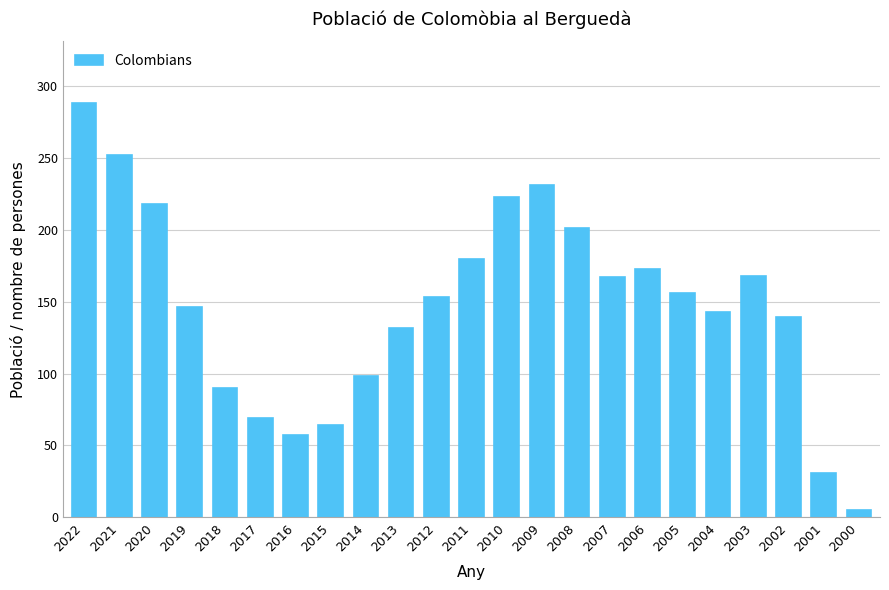

What is the ratio of the value at 2012 to the value at 2022?

0.5